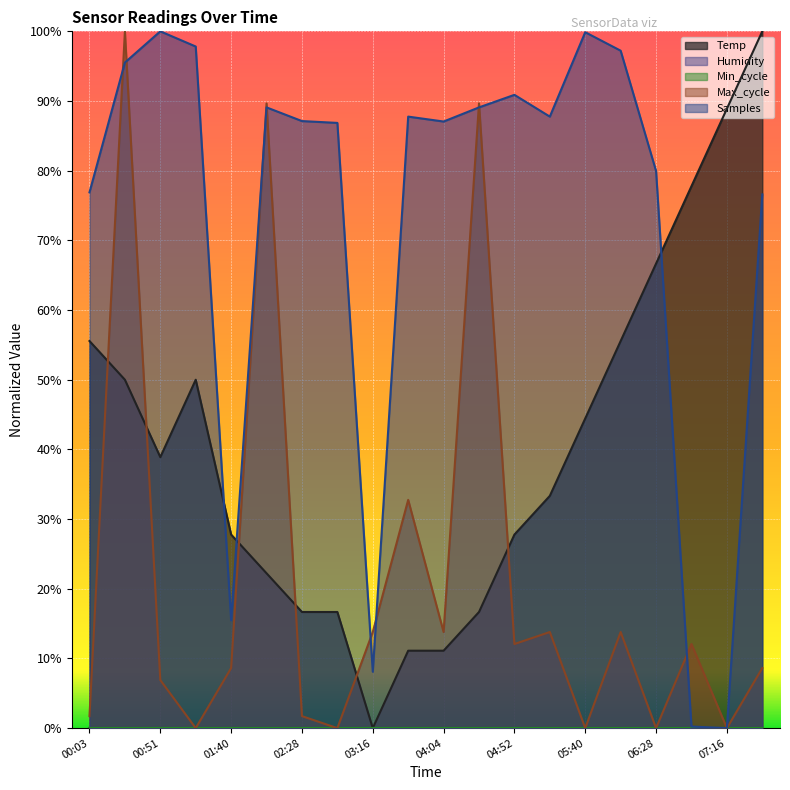

At which category does Samples reach its first local peak?

00:51